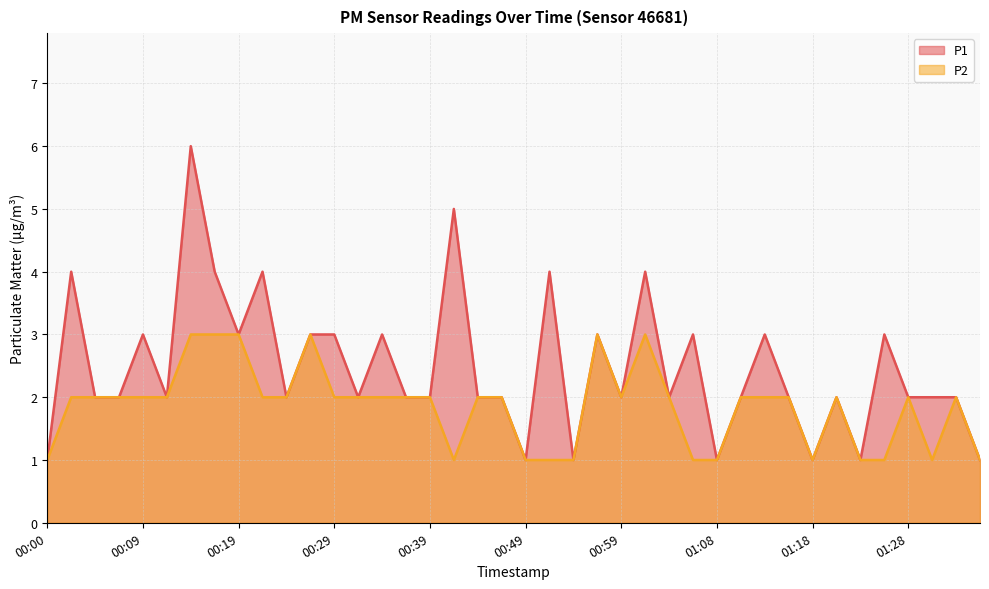

How many lines are shown in the chart?

2